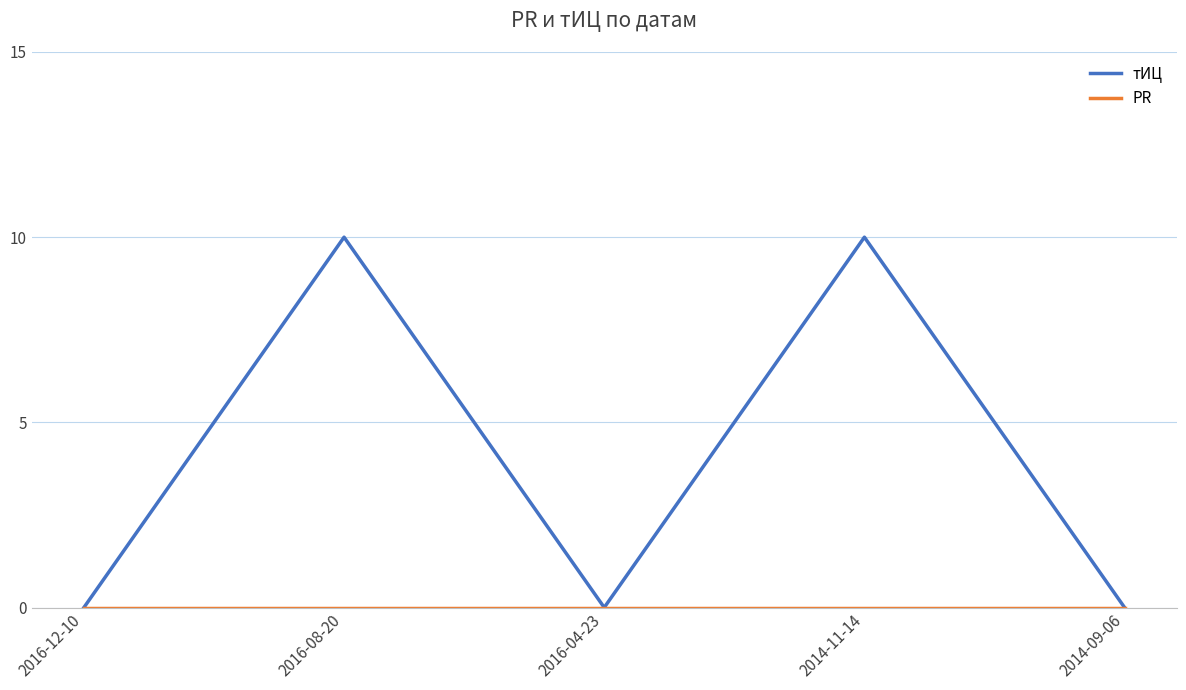

What position from the left is 2014-11-14?

4